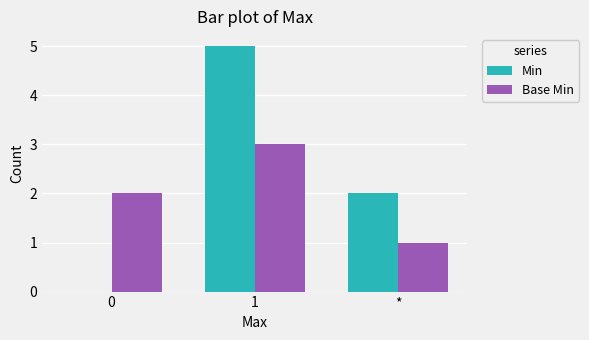

Reading left to right, what are all the values shown in this chart?

Min: 0=0	1=5	*=2
Base Min: 0=2	1=3	*=1